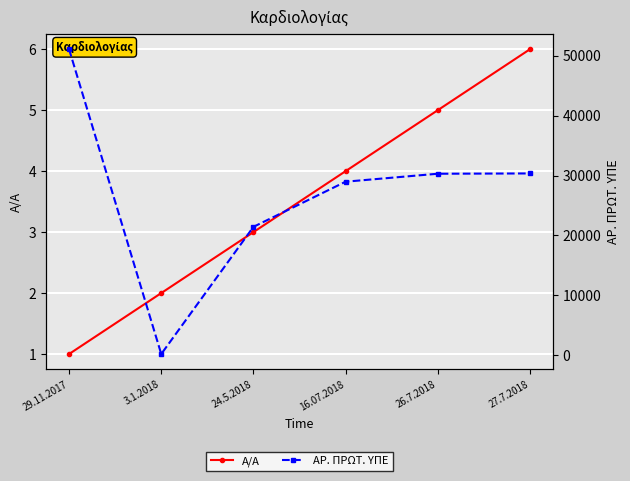

At which label does ΑΡ. ΠΡΩΤ. ΥΠΕ first exceed 30298?

29.11.2017